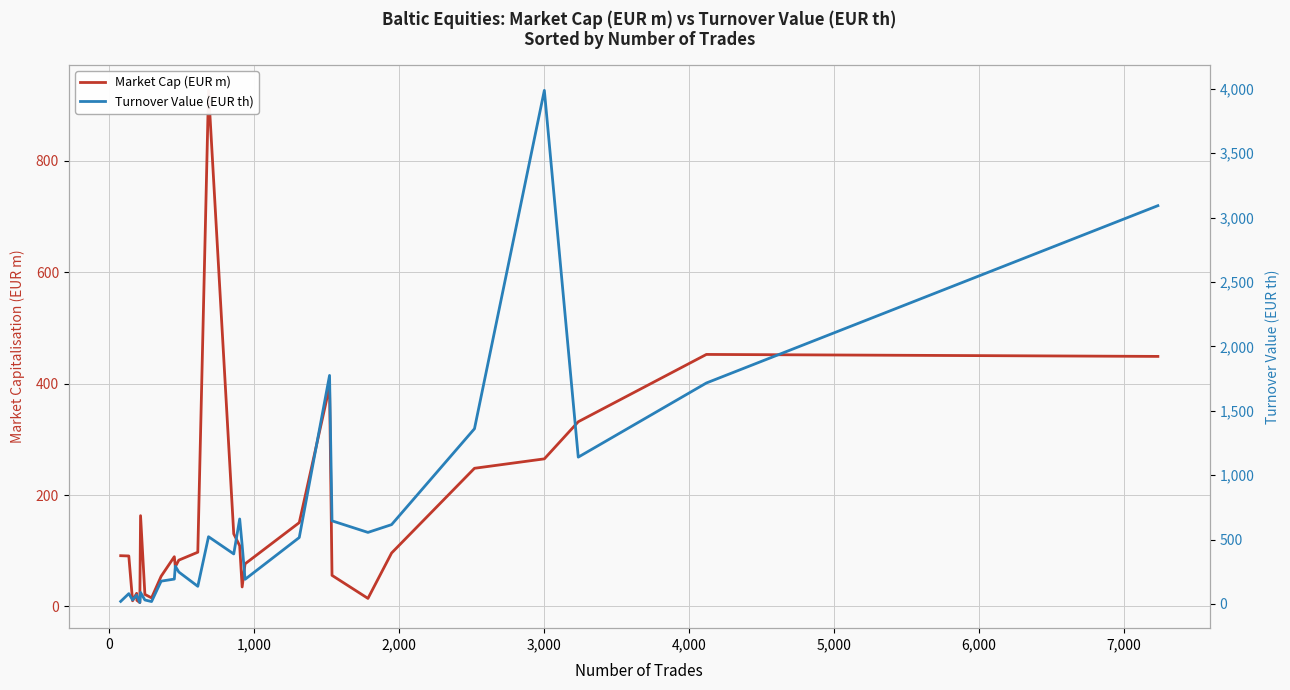

What is the sum of all Turnover Value (EUR th) values?

19071.6